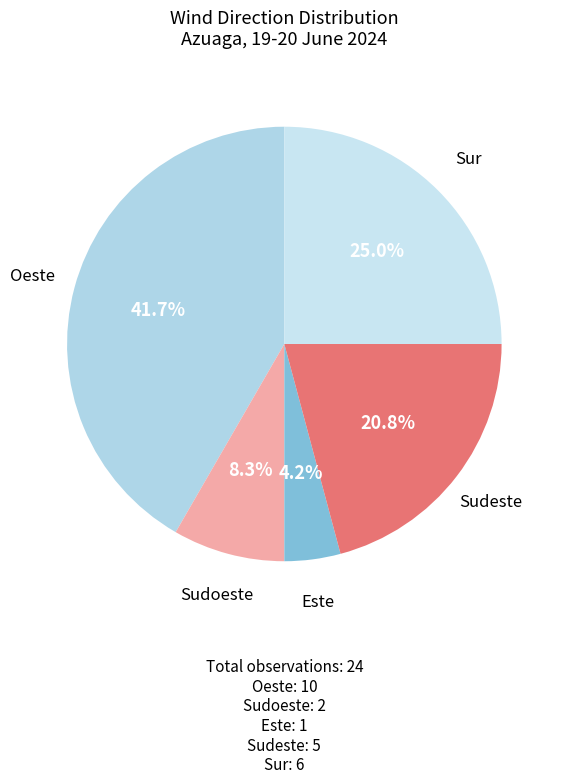

What is the smallest slice in the pie chart?

Este